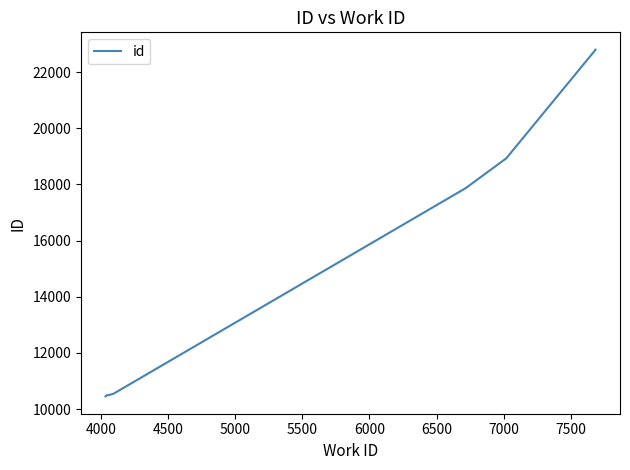

What is the sum of all values?

165048